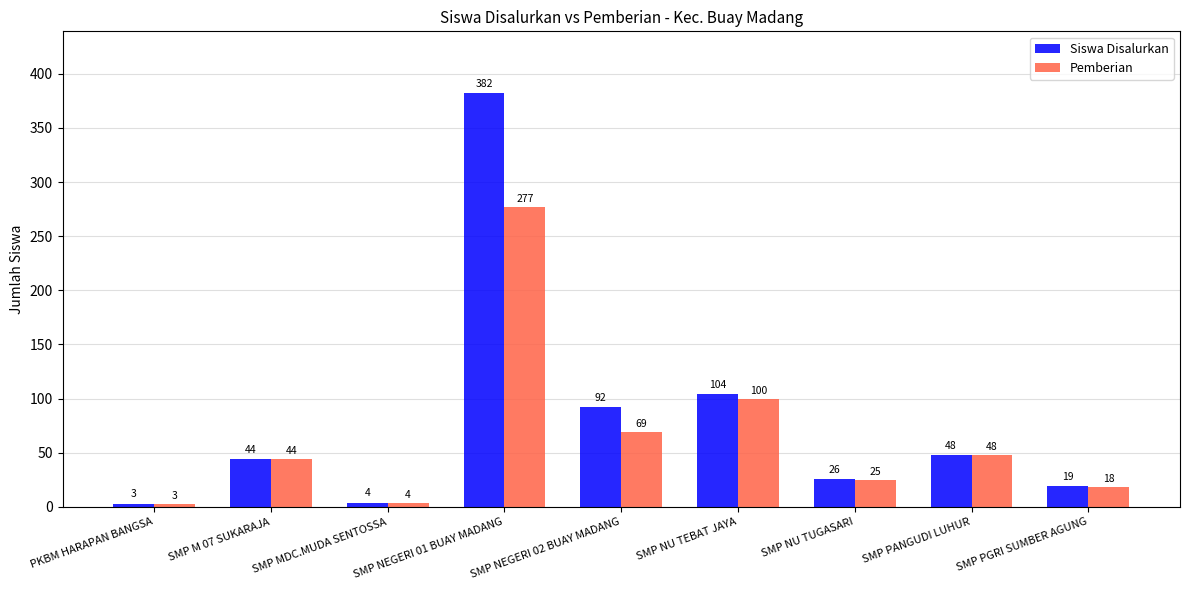

What are all the series names shown in the legend?

Siswa Disalurkan, Pemberian